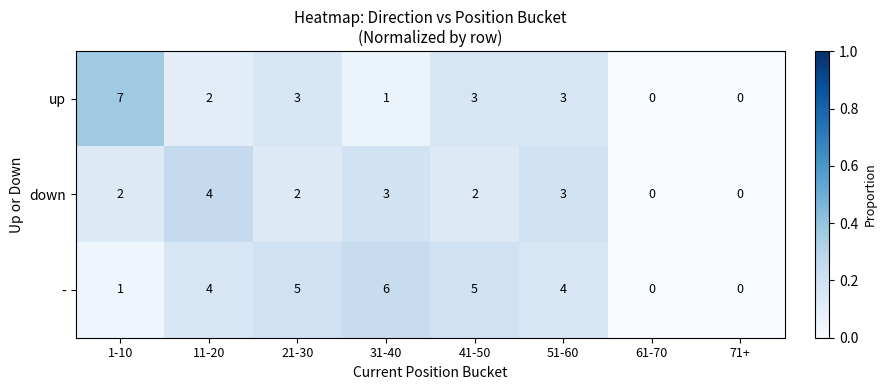

Which label corresponds to the largest value in the chart?

1-10